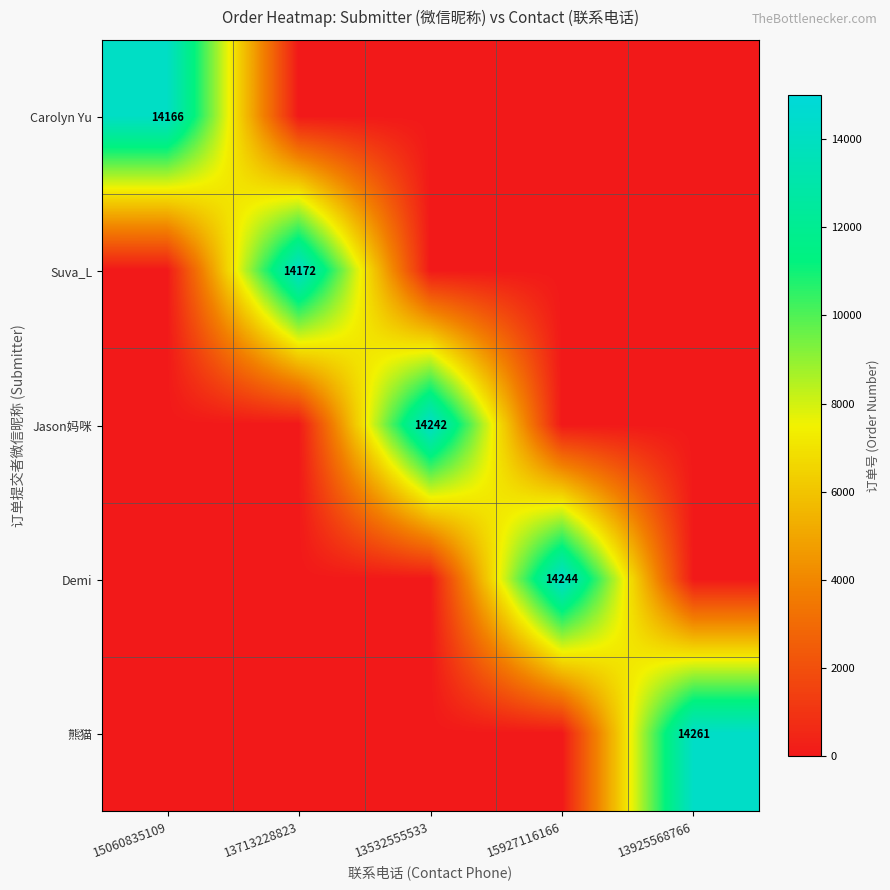

At how many categories does at least one series exceed 2091?

5